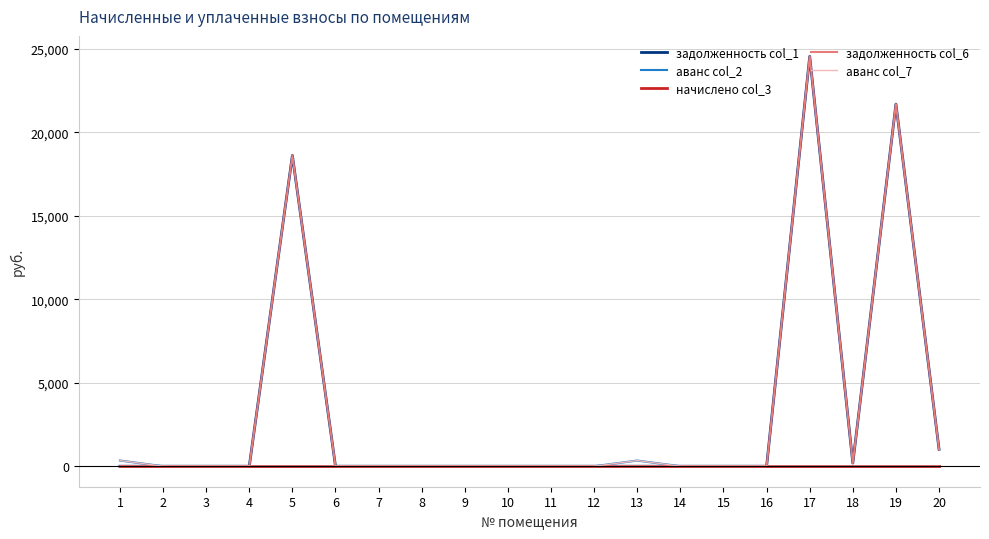

At which category does задолженность col_6 reach its first local peak?

5